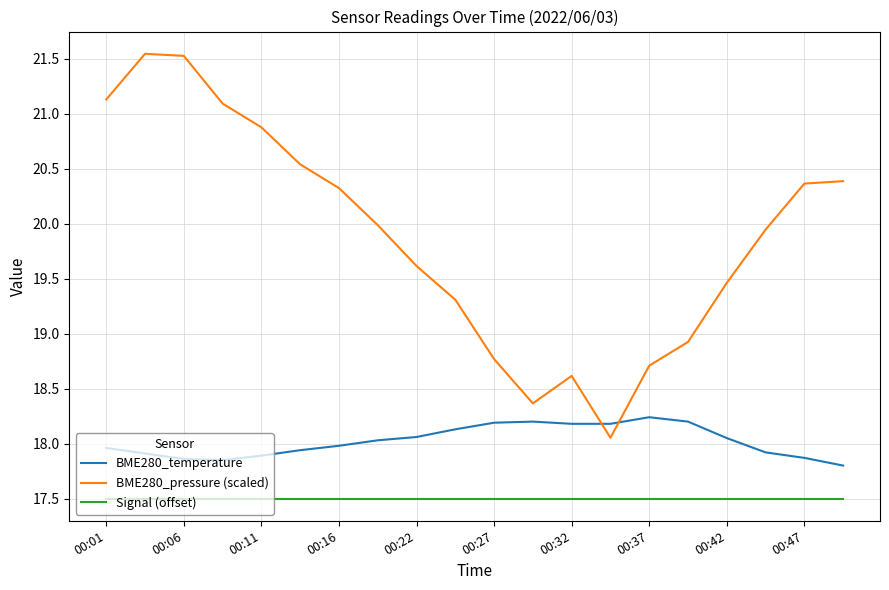

True or false: BME280_pressure (scaled) and Signal (offset) intersect in this chart.

False